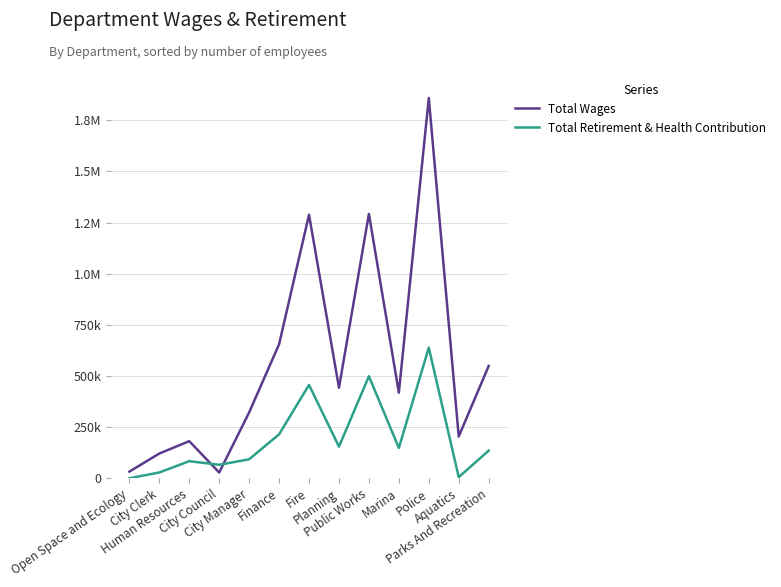

Which category has the lowest value in the Total Wages series?

City Council